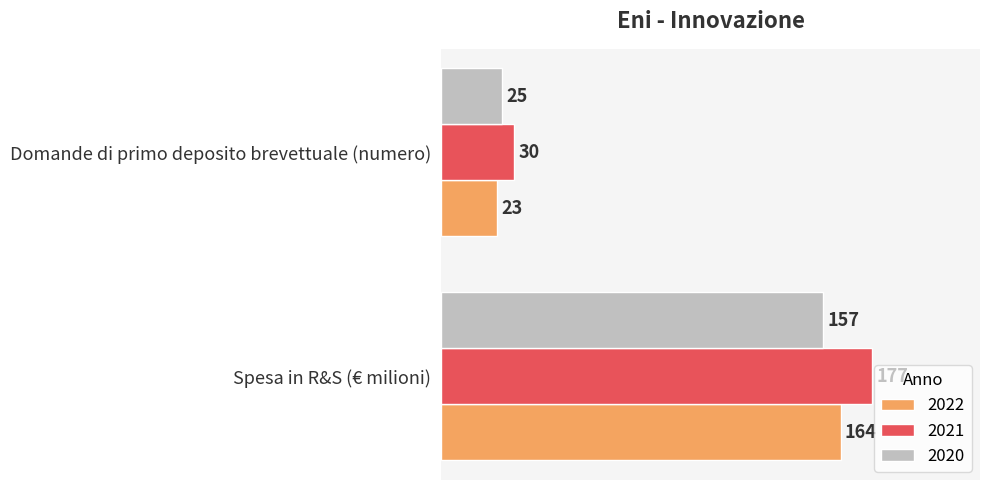

Which category has the highest value in the 2021 series?

Spesa in R&S (€ milioni)